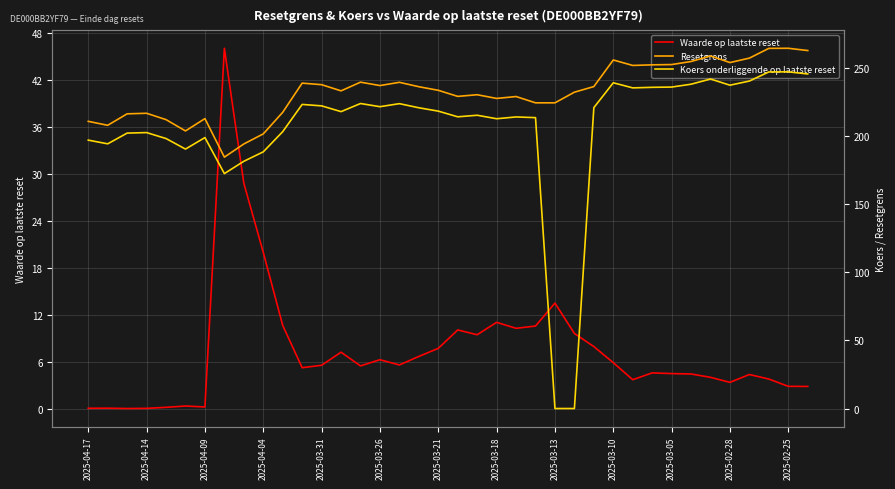

What is the sum of all Resetgrens values?

8834.6